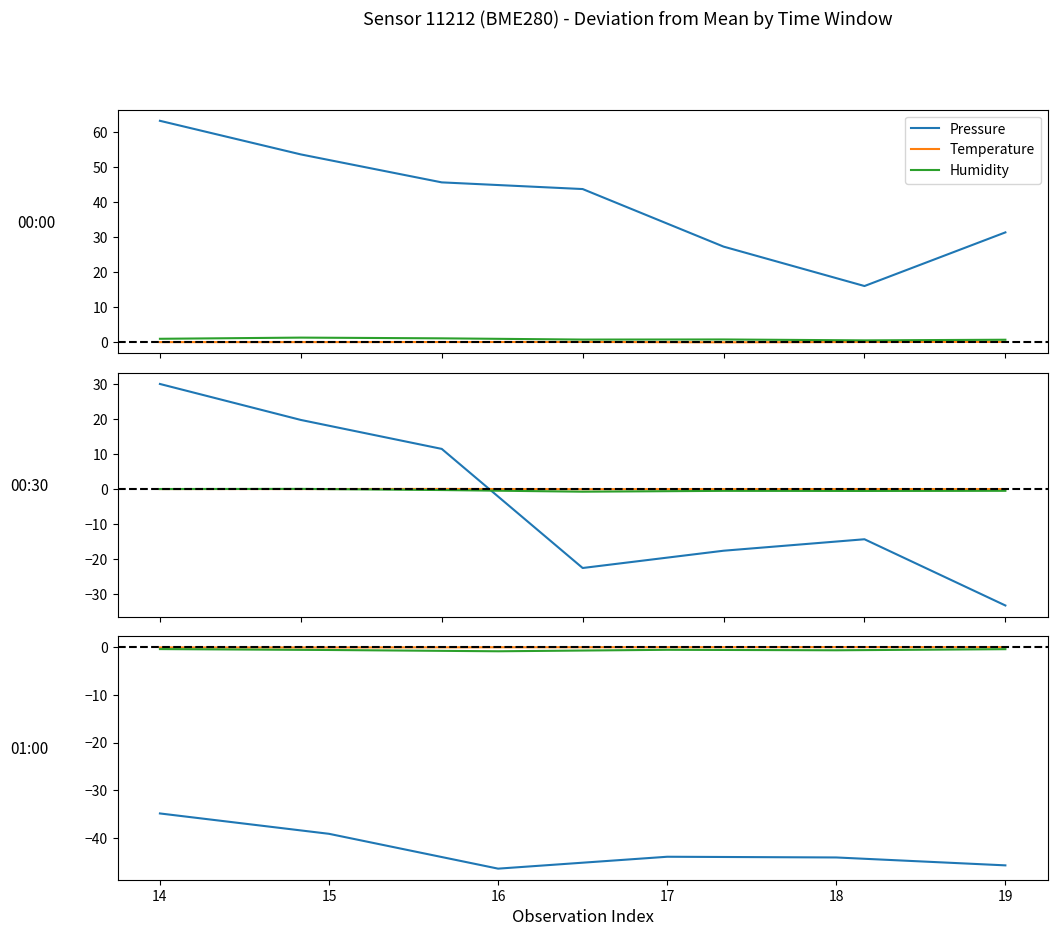

What is the maximum value for Temperature?

0.1